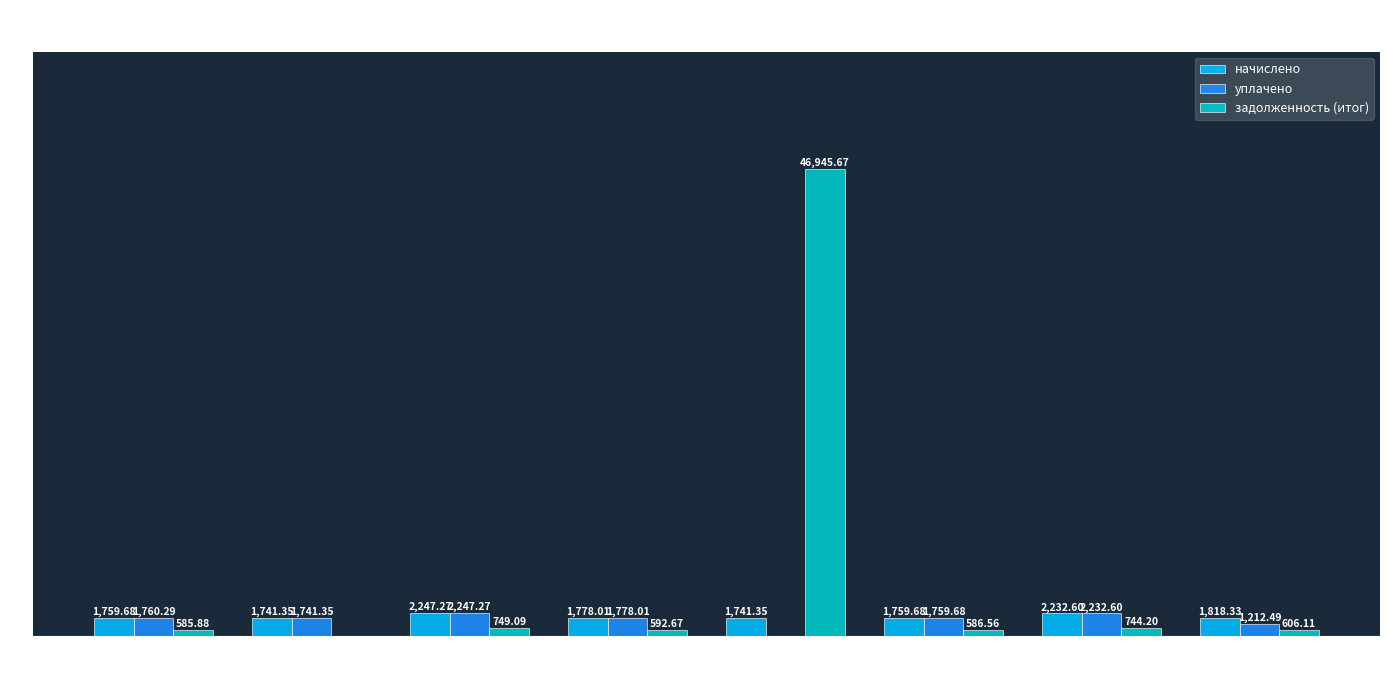

Which series has the largest total across all categories?

задолженность (итог)